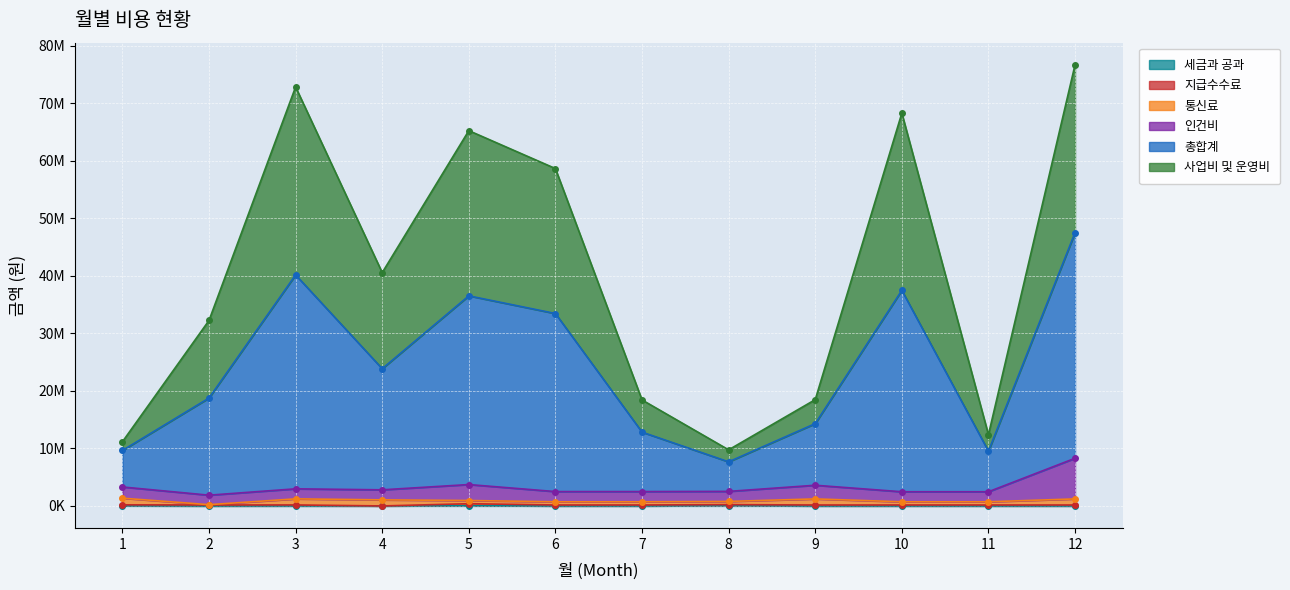

How many interior local valleys does the 총합계 series have?

3